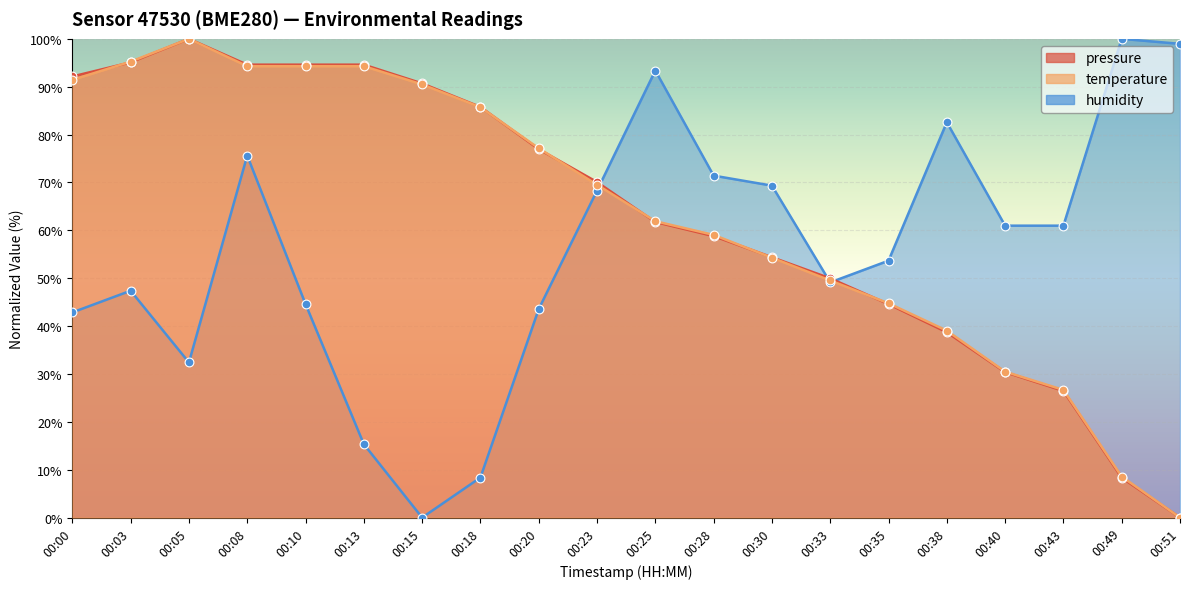

Which series reaches the minimum Y coordinate?

pressure